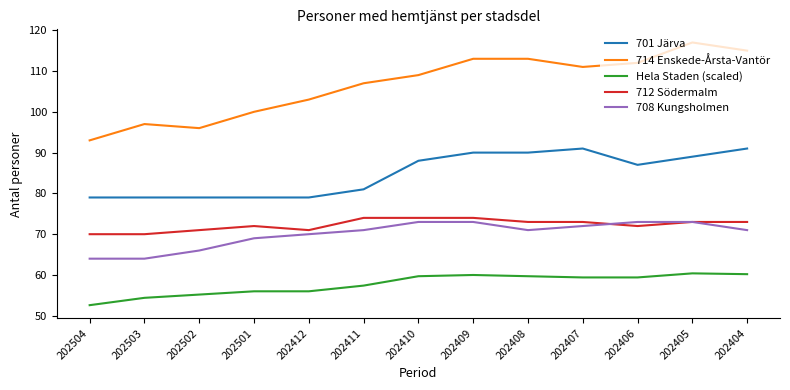

What is the difference between the maximum and minimum values in the 714 Enskede-Årsta-Vantör series?

24.0